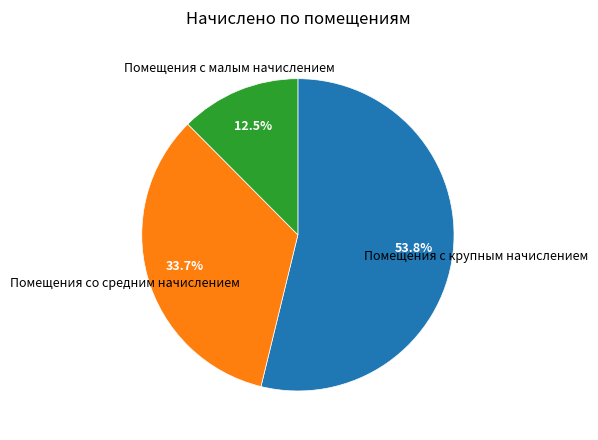

To the nearest percent, what is the average slice percentage?

33%